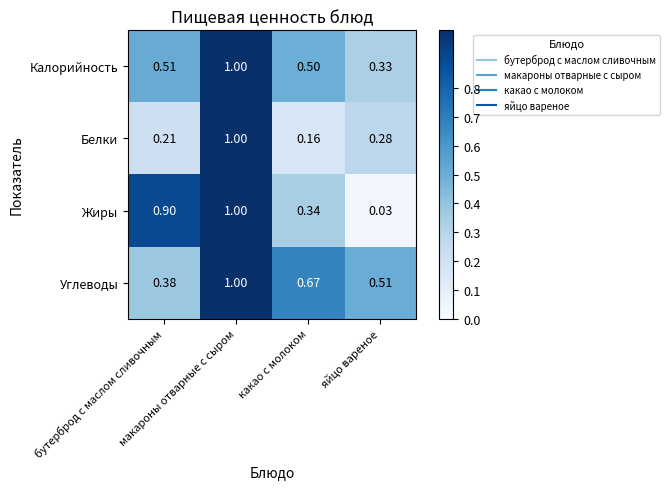

Which series has the largest total across all categories?

Углеводы